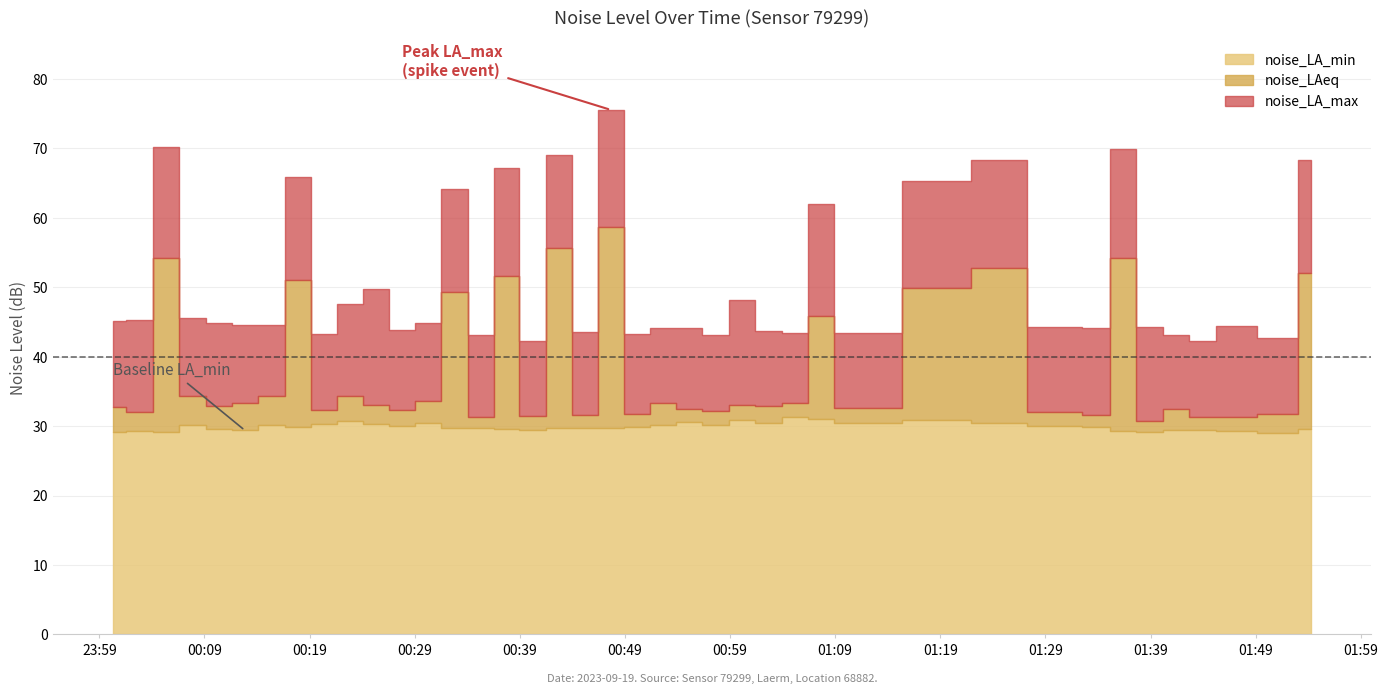

What is the difference between the maximum and second lowest values in the noise_LA_min series?

2.1